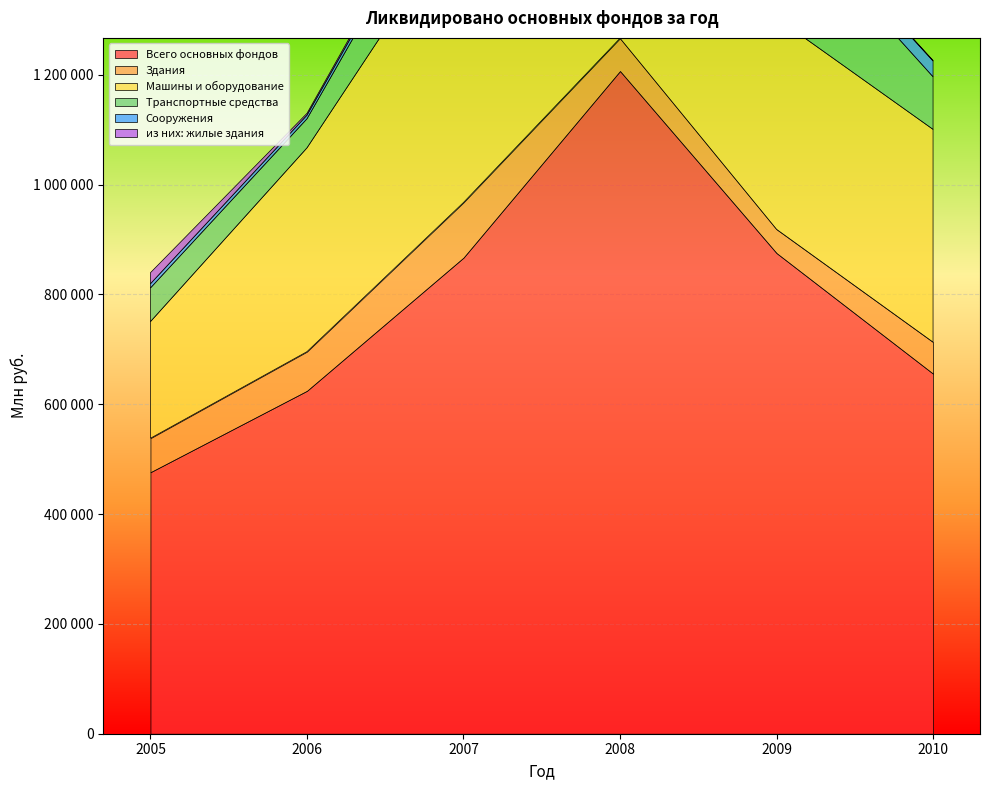

What is the difference between the Всего основных фондов values at 2008 and 2007?

339849